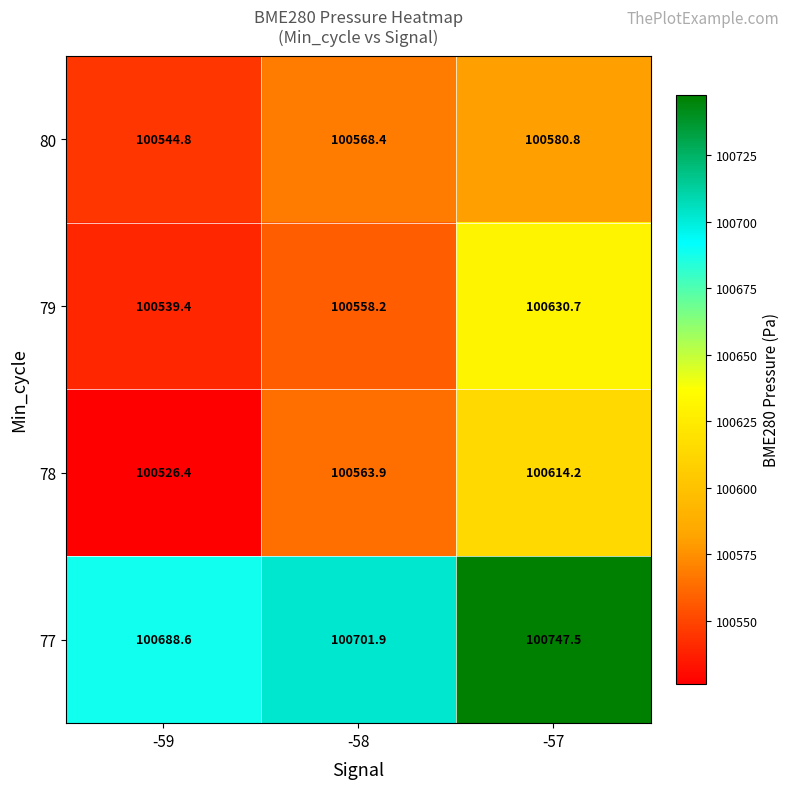

Rank the series at -59 from lowest to highest value.

78, 79, 80, 77